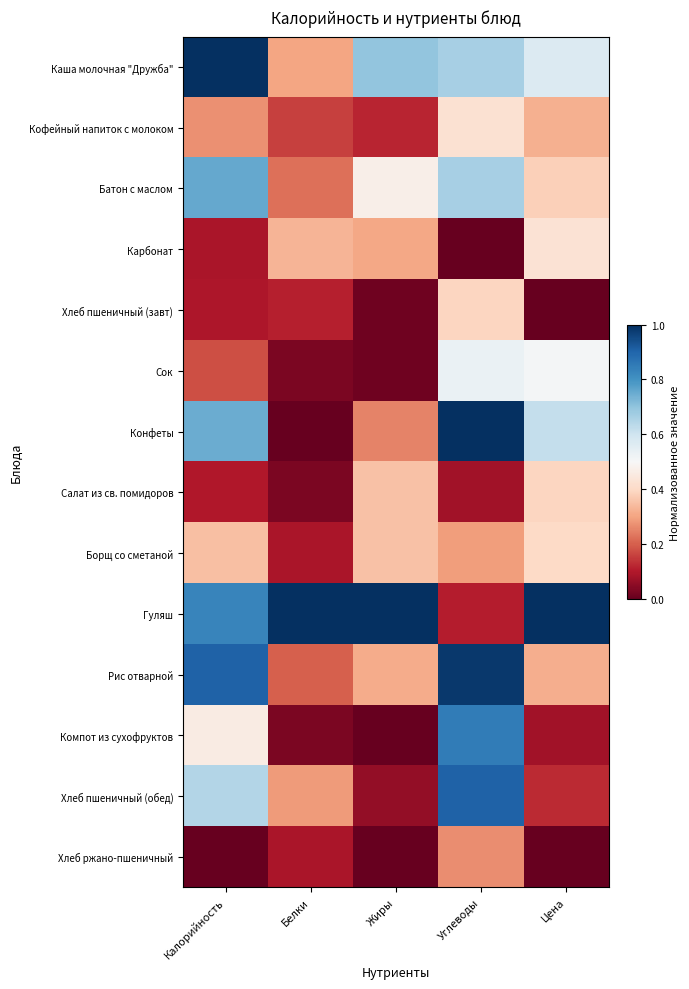

Which label corresponds to the smallest value in the chart?

Углеводы